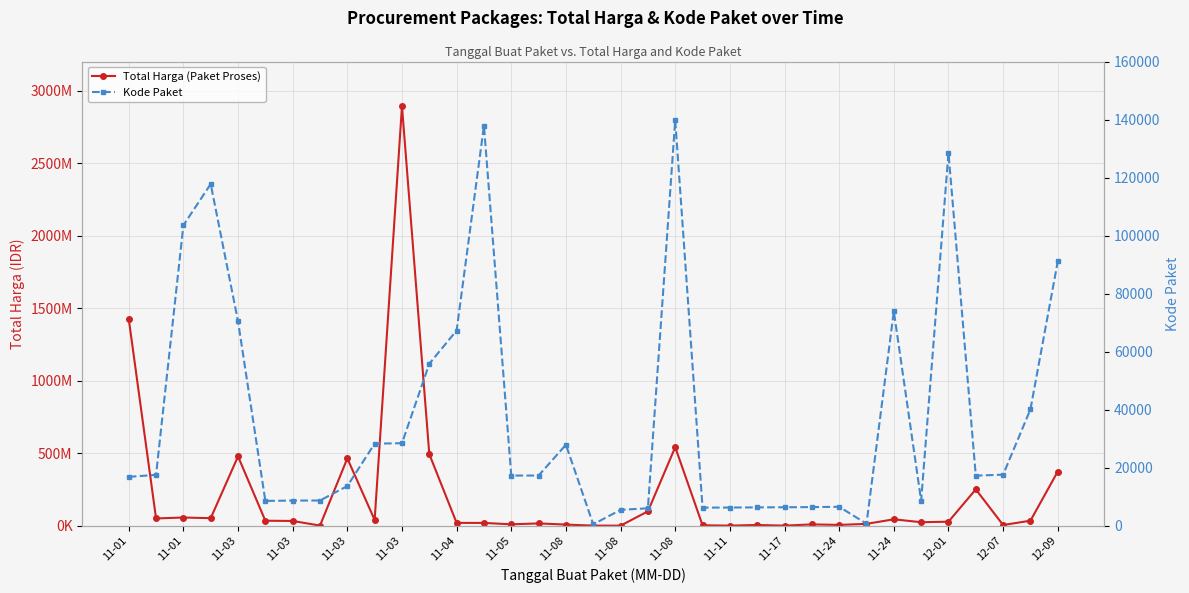

List the series in order of their overall mean, lowest first.

Kode Paket, Total Harga (Paket Proses)